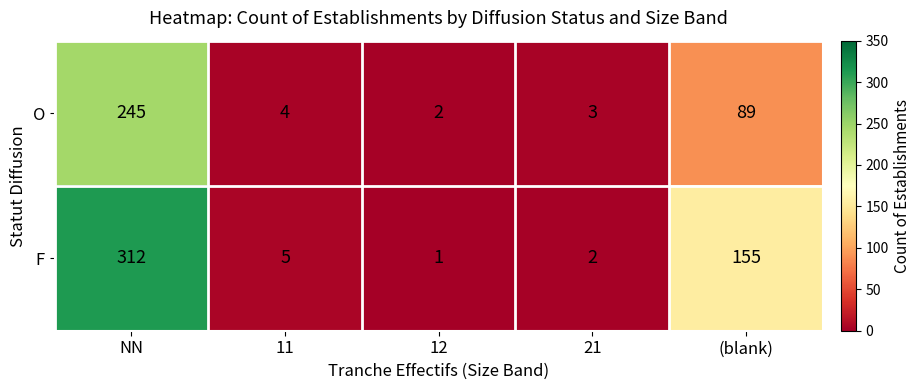

What is the difference between the F values at (blank) and 12?

154